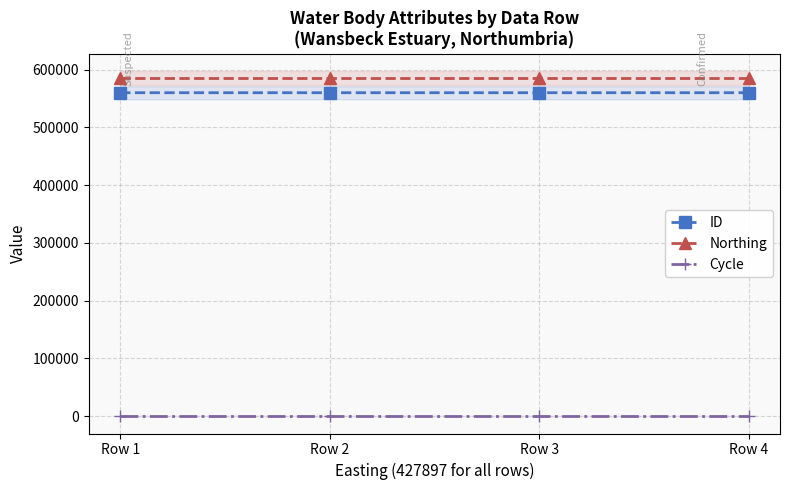

What are all the series names shown in the legend?

ID, Northing, Cycle